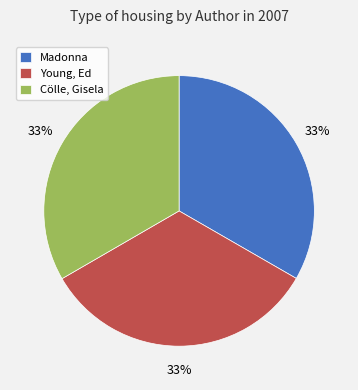

The Madonna slice represents 33% of the pie. True or false?

True